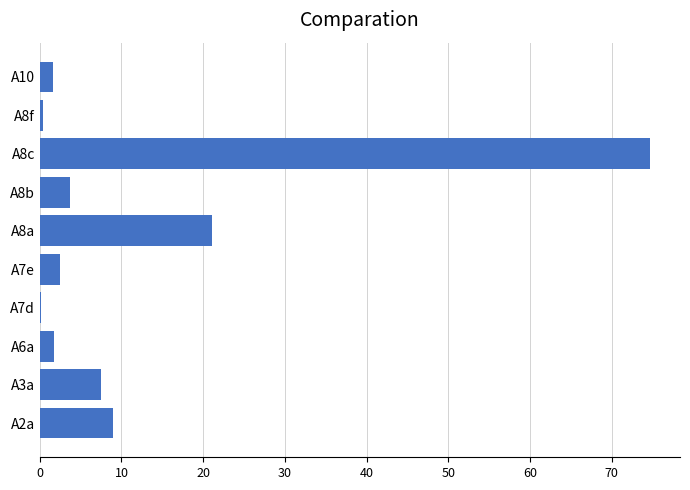

At which category does the chart reach its peak across all series?

A8c